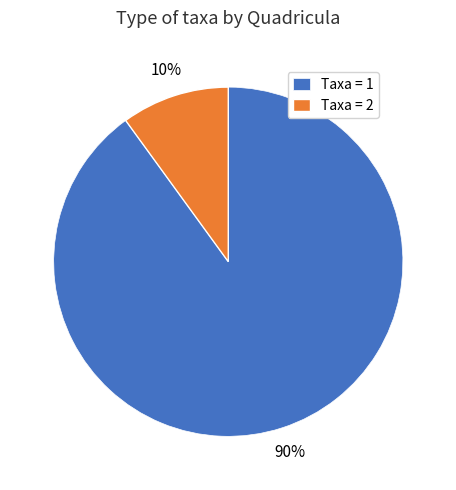

What is the smallest slice in the pie chart?

Taxa = 2